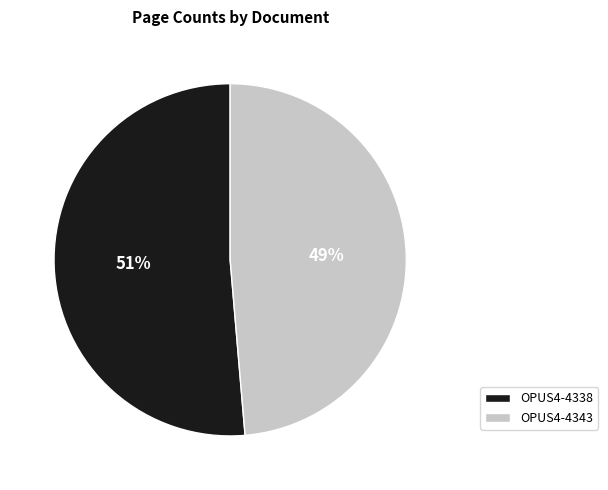

Which has a higher value, OPUS4-4338 or OPUS4-4343?

OPUS4-4338